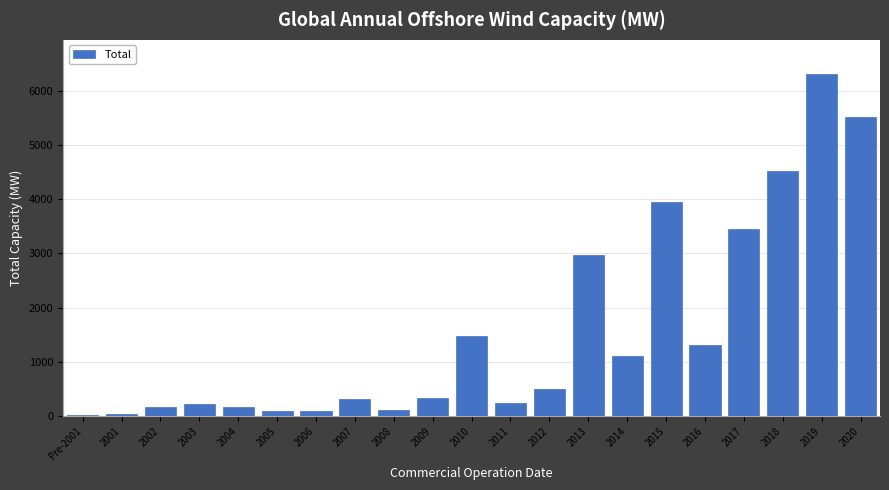

What is the maximum value shown in the chart?

6308.7